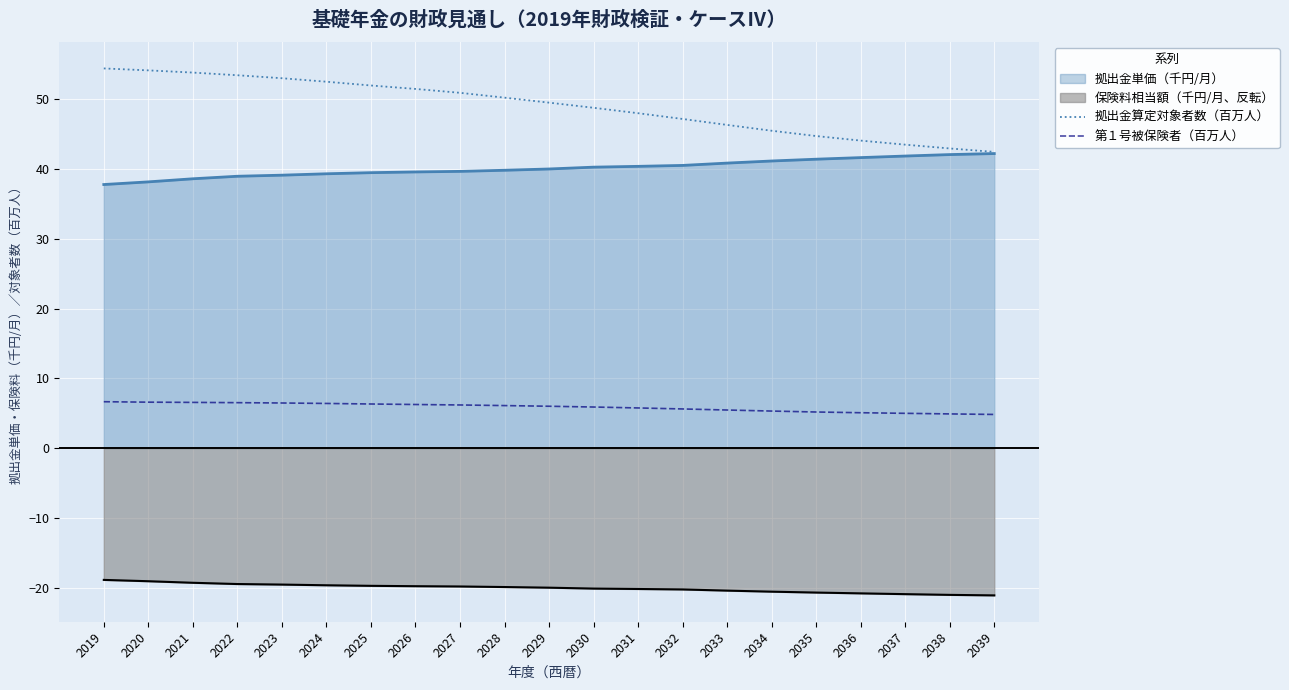

Read the 第１号被保険者（百万人） value at 2038.

4.9